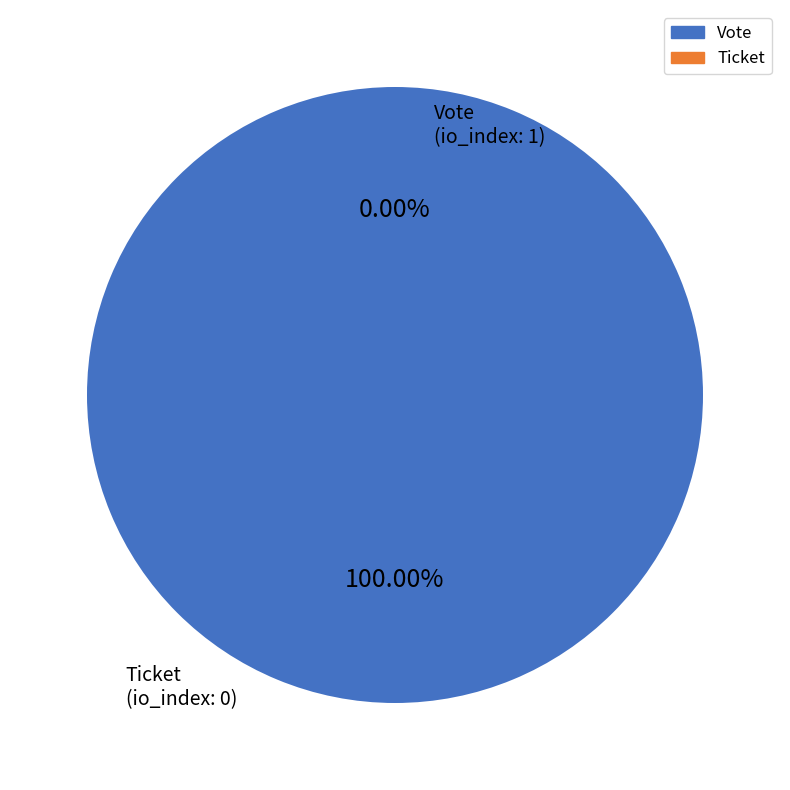

How many segments does this pie chart have?

2